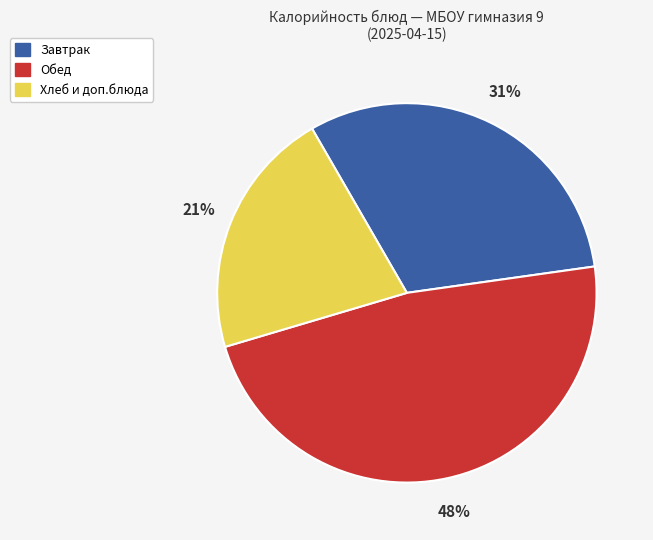

To the nearest percent, what is the average slice percentage?

33%